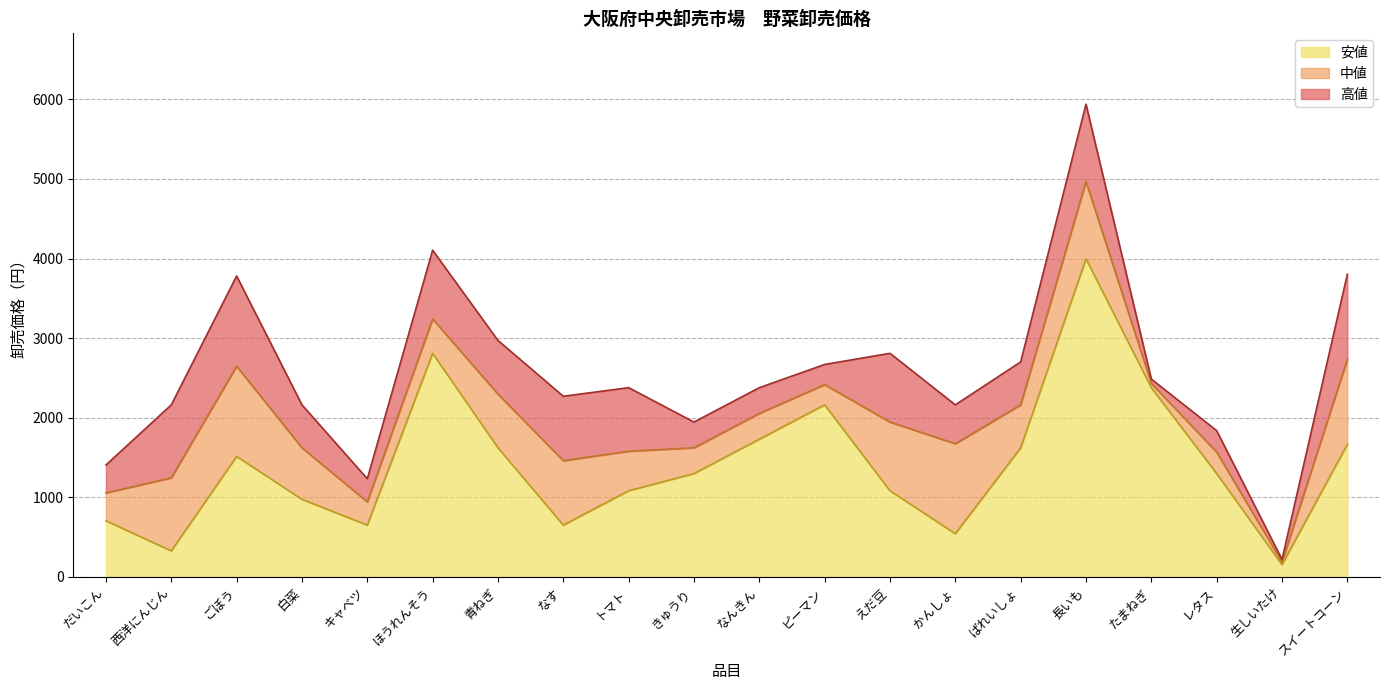

Which series has the largest total across all categories?

高値